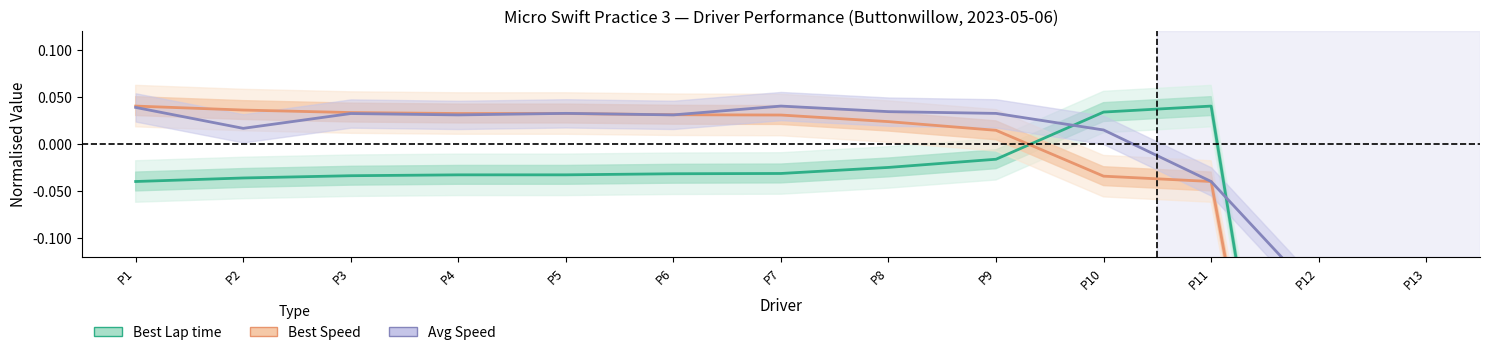

Between P5 and P2, which is larger?

P5